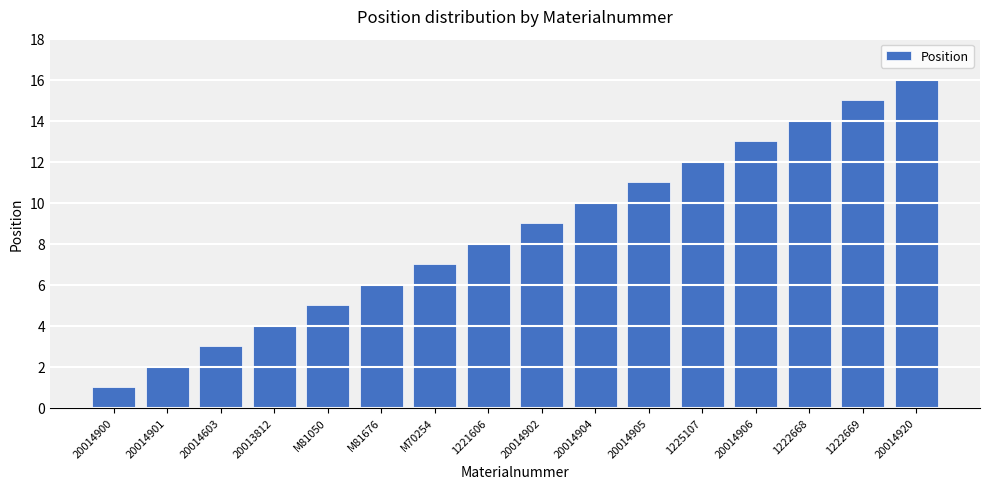

What is the sum of all values?

136